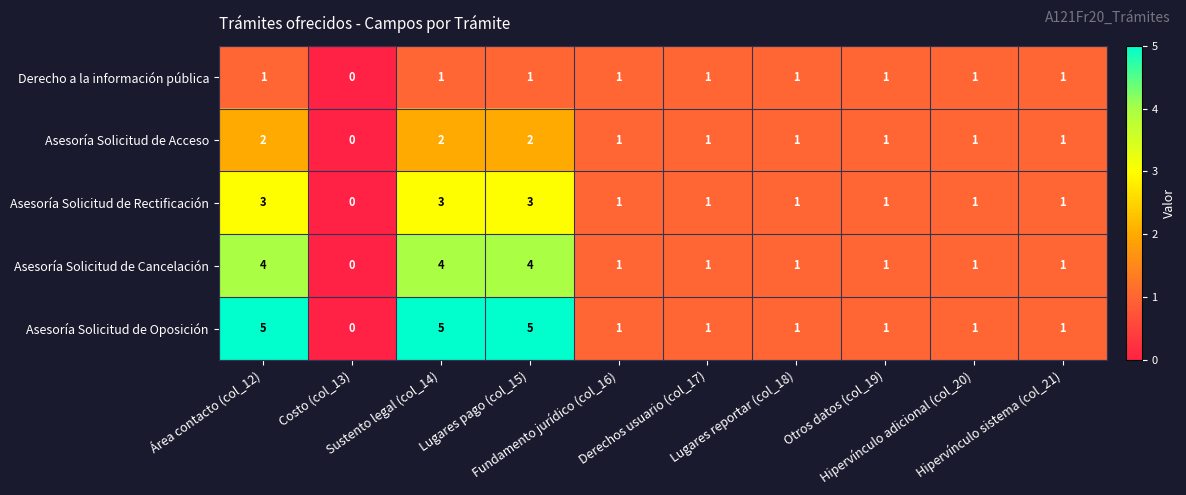

List the series in order of their overall mean, highest first.

Asesoría Solicitud de Oposición, Asesoría Solicitud de Cancelación, Asesoría Solicitud de Rectificación, Asesoría Solicitud de Acceso, Derecho a la información pública